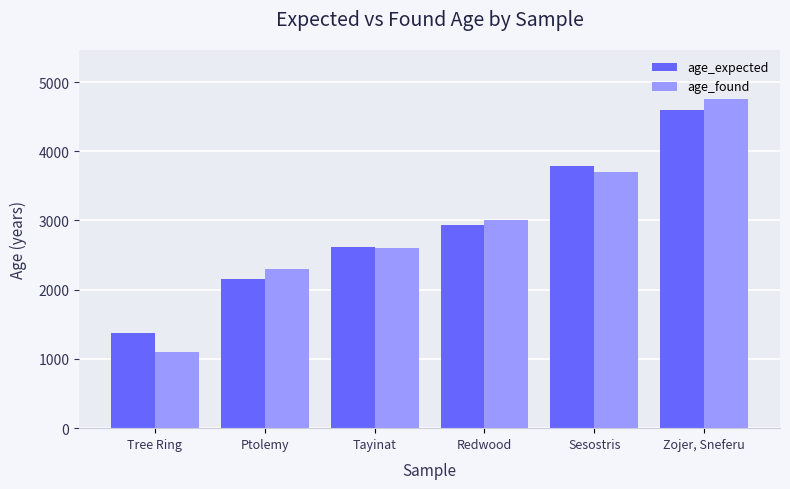

Between Tree Ring and Tayinat, which series saw the biggest shift?

age_found